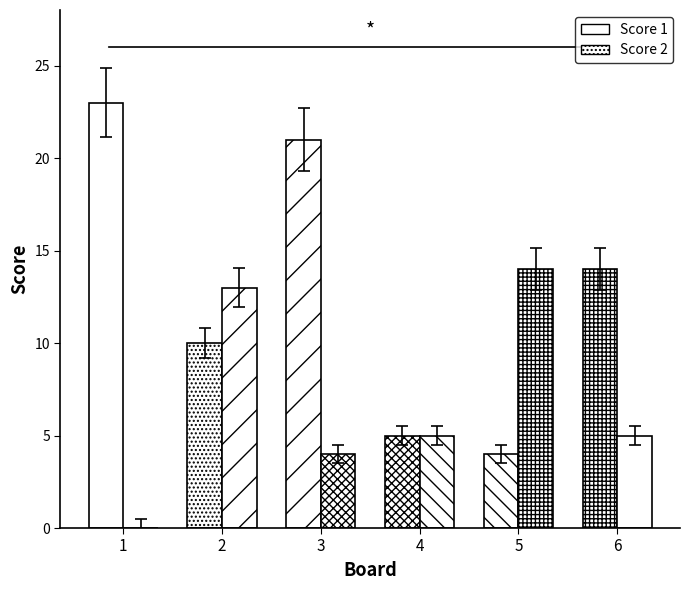

What is the difference between the second highest and minimum values in the Score 2 series?

13